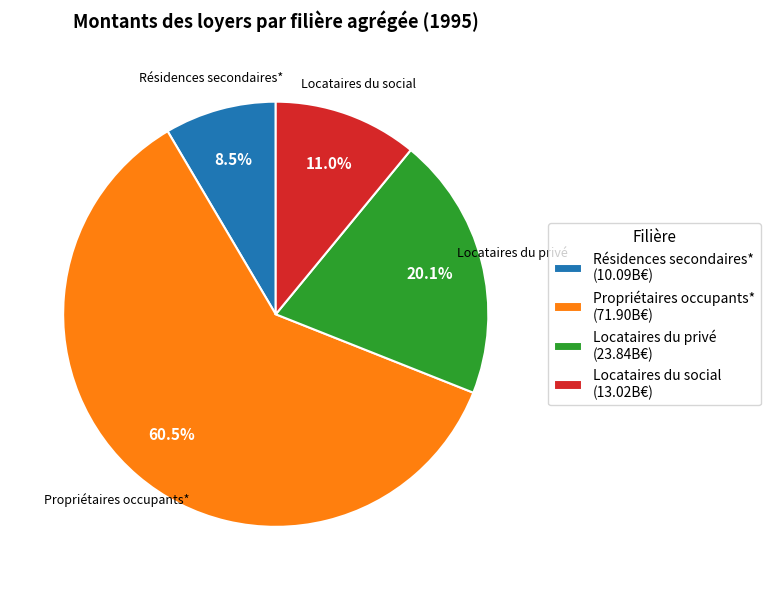

Rank the categories by value from lowest to highest.

Résidences secondaires*, Locataires du social, Locataires du privé, Propriétaires occupants*